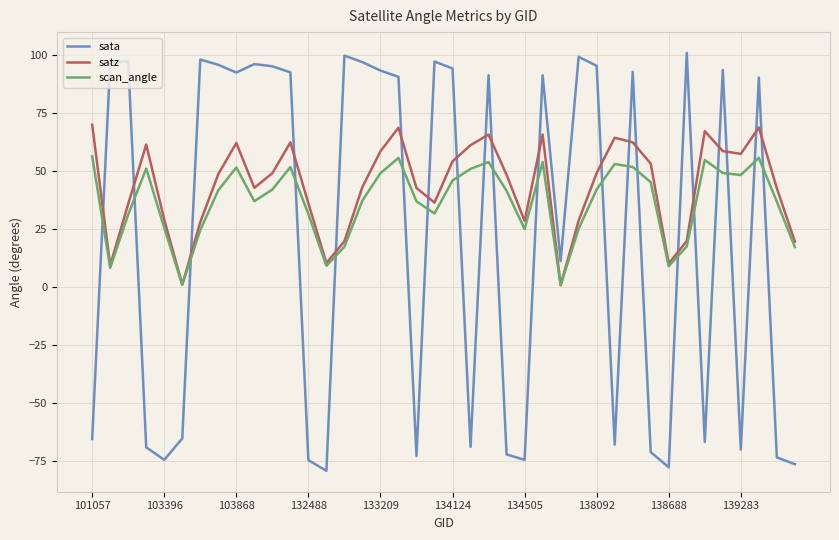

Which series has the widest spread of values?

sata